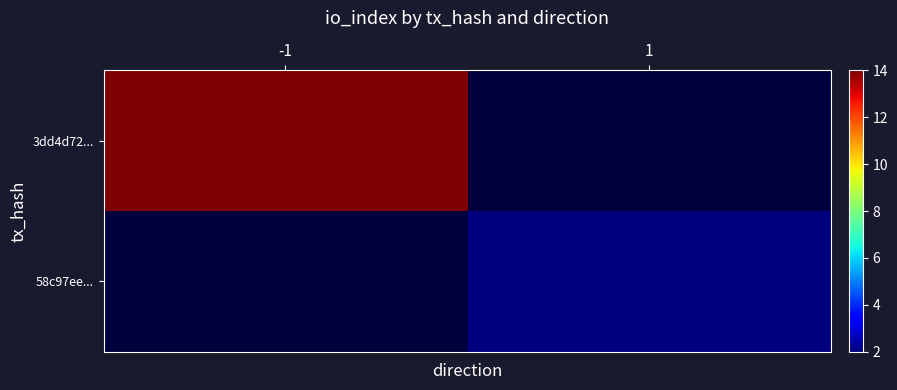

The 3dd4d72... series shows 6.2 at -1. True or false?

False